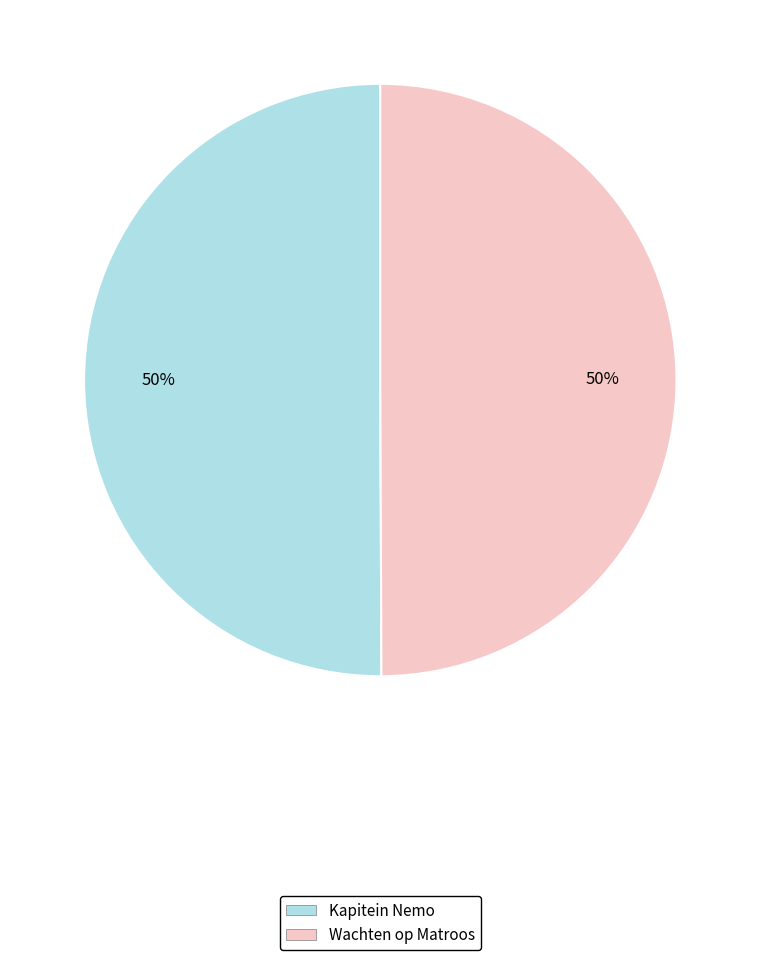

Combined, do Wachten op Matroos and Kapitein Nemo account for over 50%?

Yes